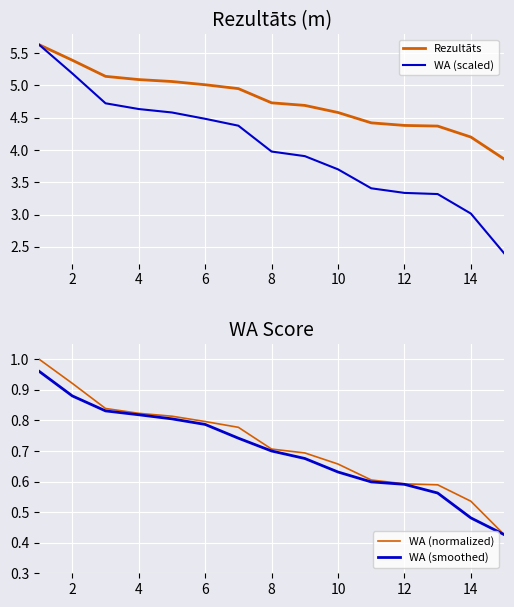

The Rezultāts series shows 7.2 at 10. True or false?

False